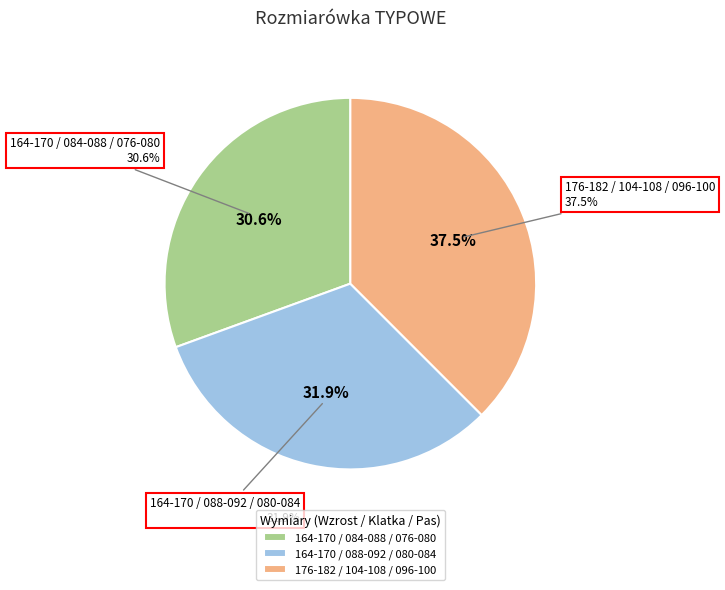

True or false: 176-182 / 104-108 / 096-100 accounts for 32% of the total.

False